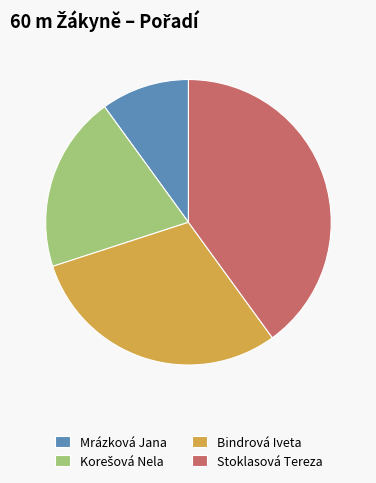

Which slice is the largest?

Stoklasová Tereza